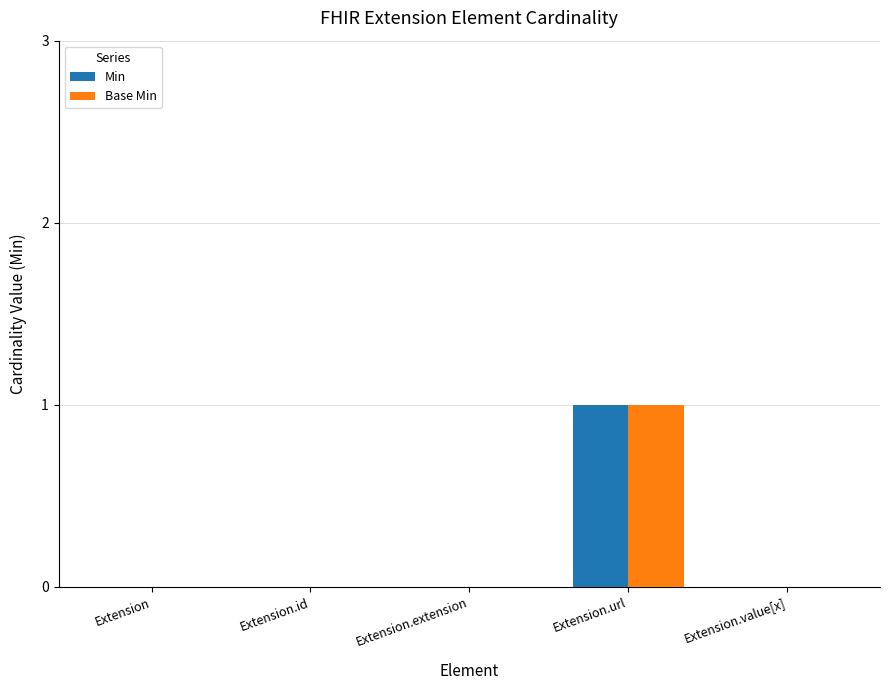

The value of Min at Extension.extension is 0. True or false?

True